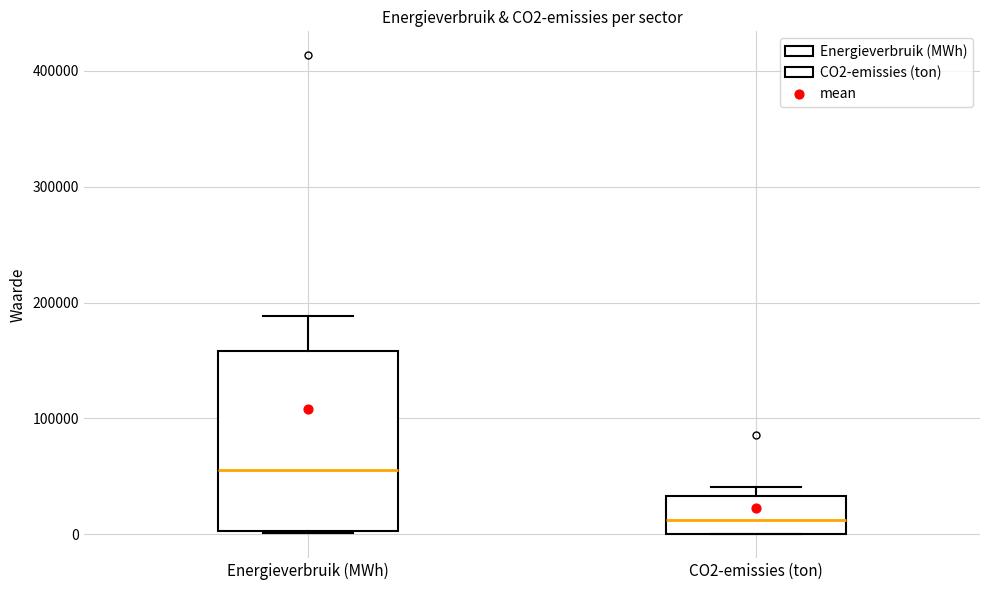

Reading left to right, transcribe this box plot: for each box, give where its median line is, the range the box spans, and where its two whiskers end, as read against the y-axis. The values are not printed on the chart, so give them approximately, as read against the axis.

Energieverbruik (MWh): median 60000, box 0 to 160000, whiskers 0 to 190000
CO2-emissies (ton): median 10000, box 0 to 30000, whiskers 0 to 40000